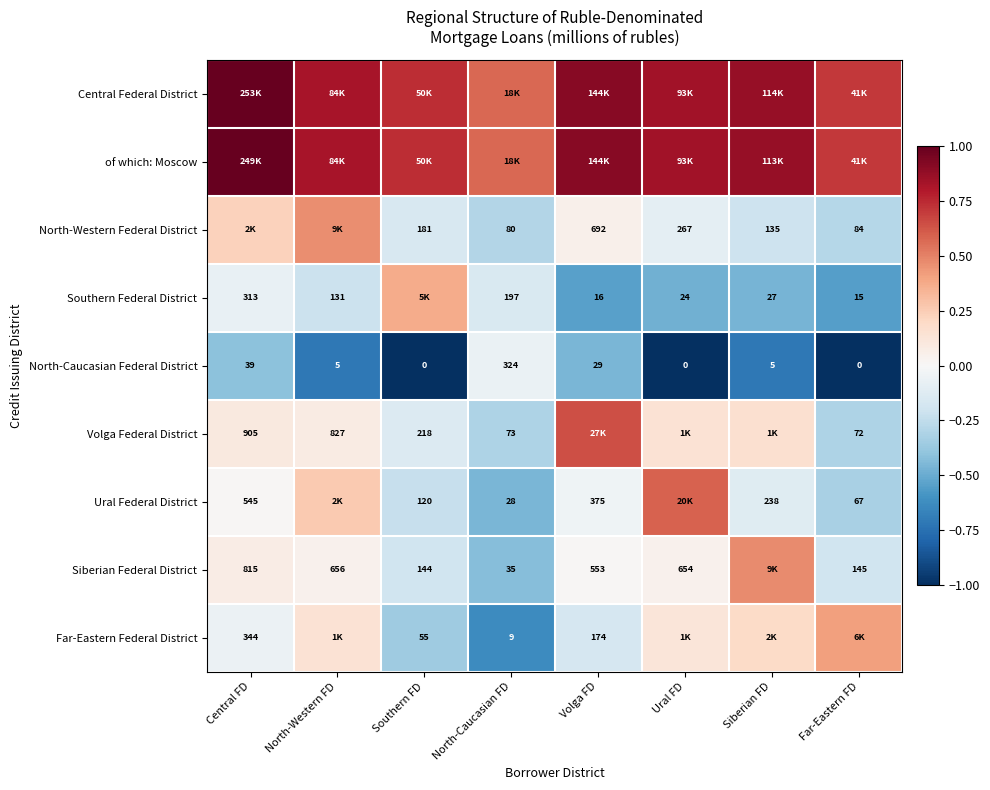

At which label is North-Caucasian Federal District closest to 162?

Central FD